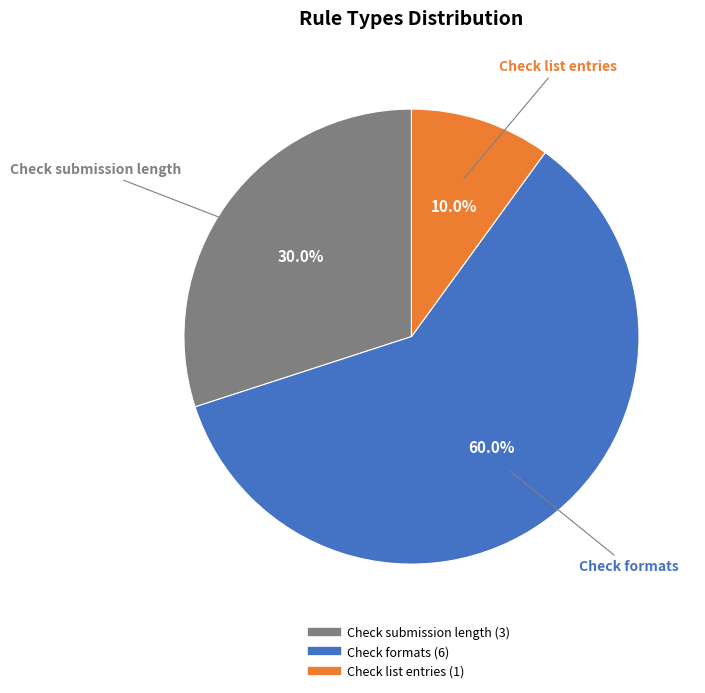

Combined, do Check submission length and Check list entries account for over 50%?

No